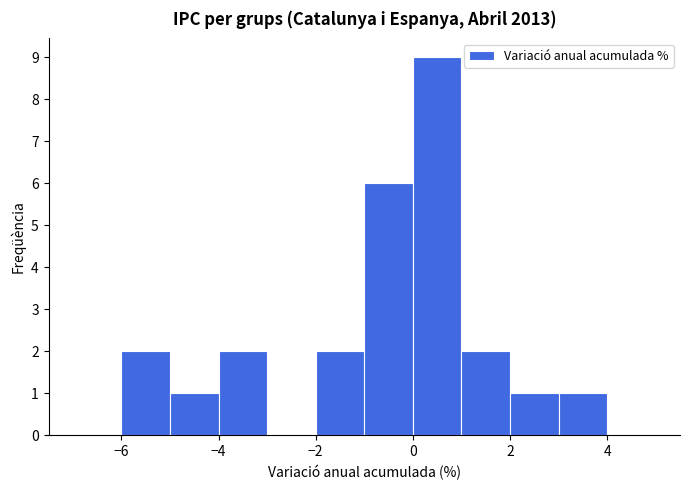

Over which range of the x-axis is the bar tallest?

0 to 1